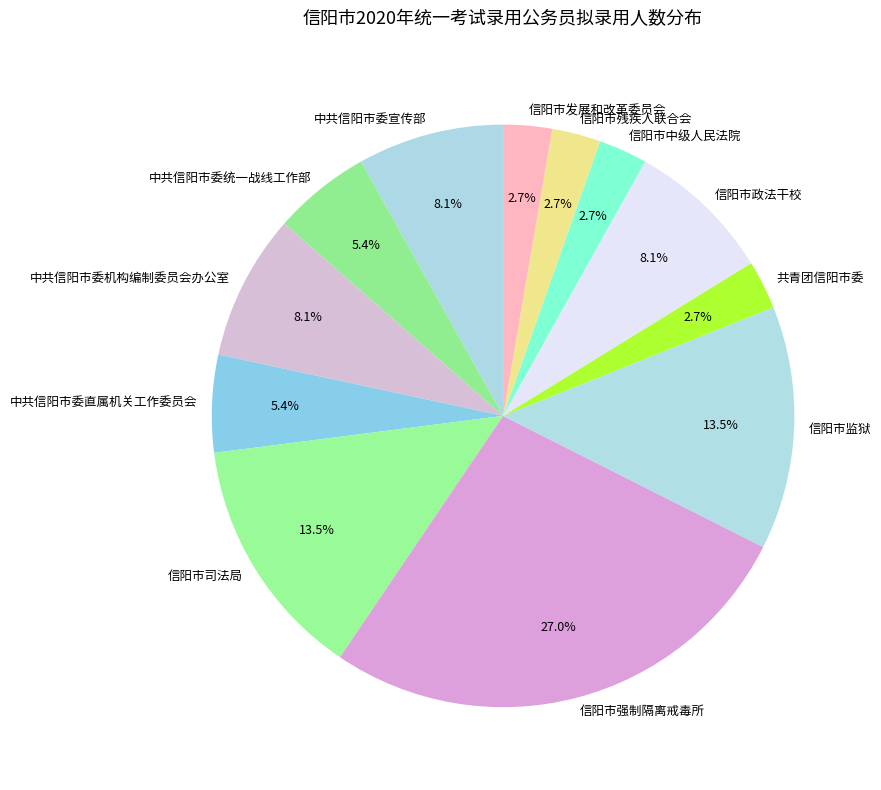

To the nearest percent, what is the average slice percentage?

8%